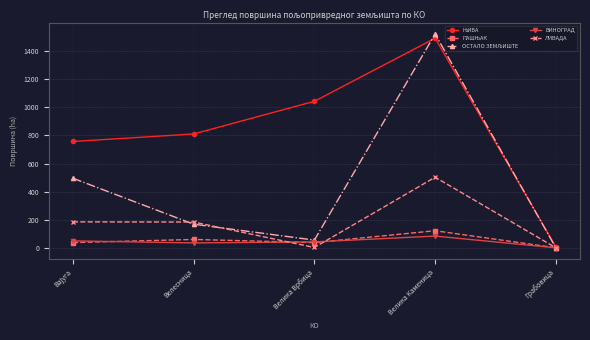

At which category is the sum across all series the highest?

Велика Каменица